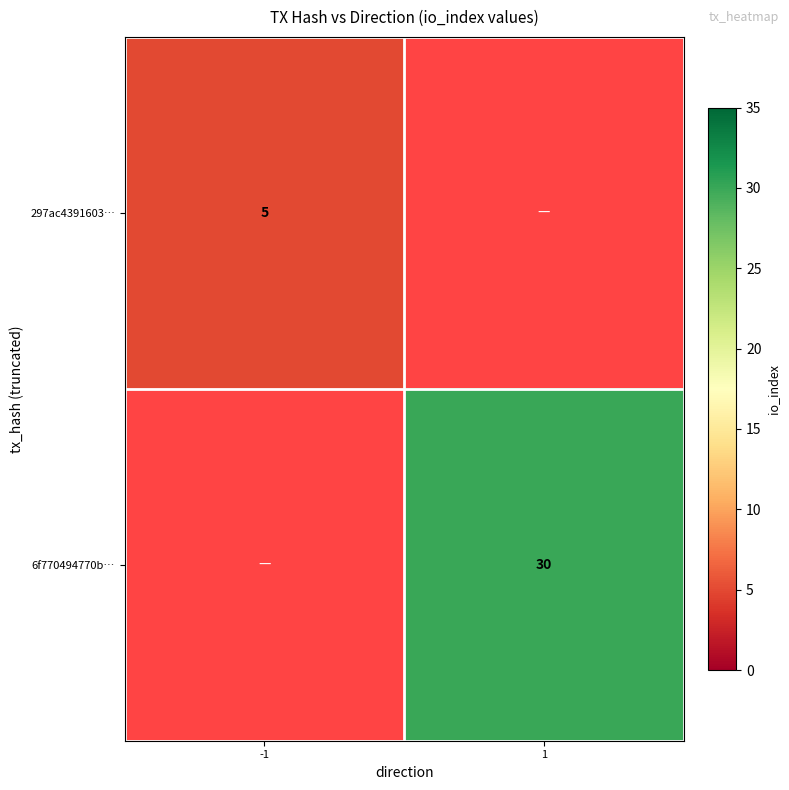

True or false: 297ac4391603… has a value of 5 at -1.

True